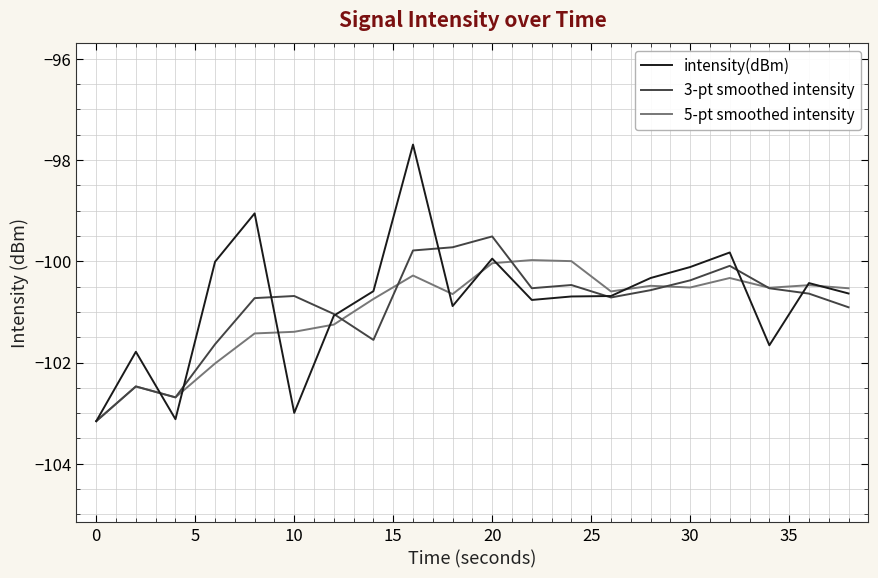

What is the minimum value for 5-pt smoothed intensity?

-103.2